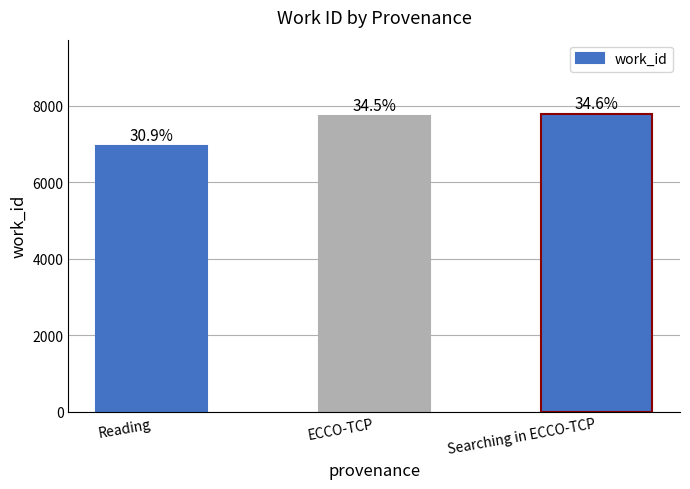

The value at Reading is 12230. True or false?

False